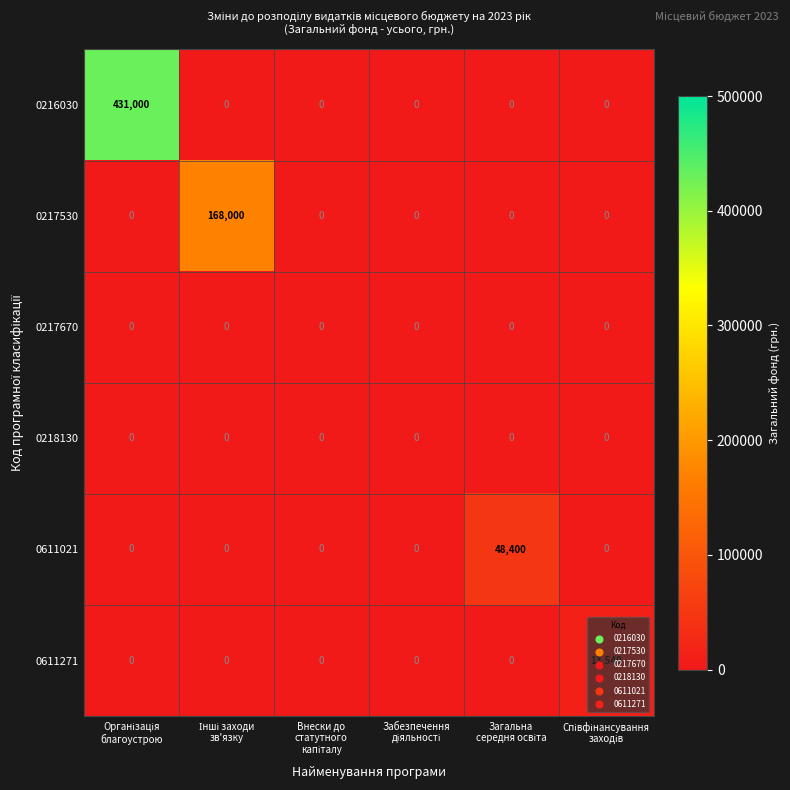

How many series are shown in this chart?

6